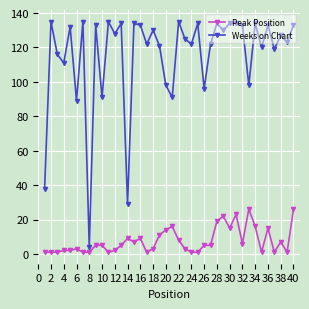

True or false: Weeks on Chart has more than 0 points higher than both neighbors.

True